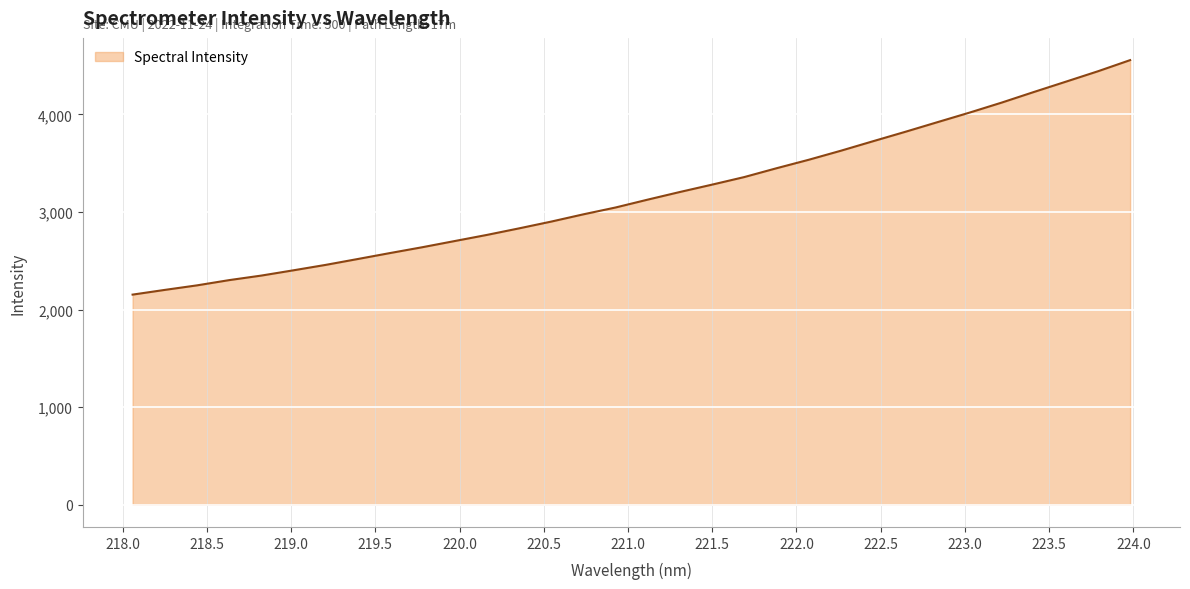

What is the greatest value displayed?

4555.2